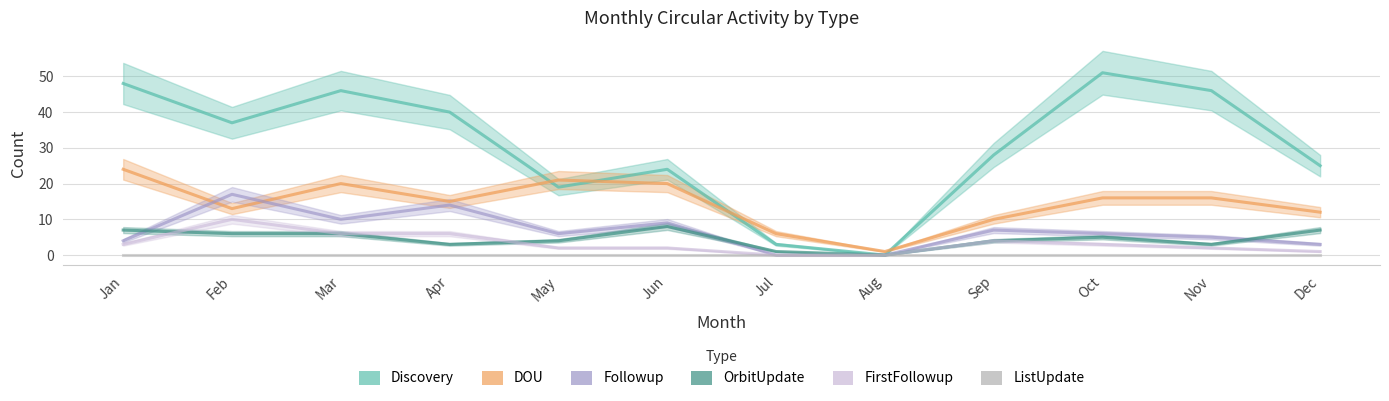

At which label is FirstFollowup closest to 5?

Mar